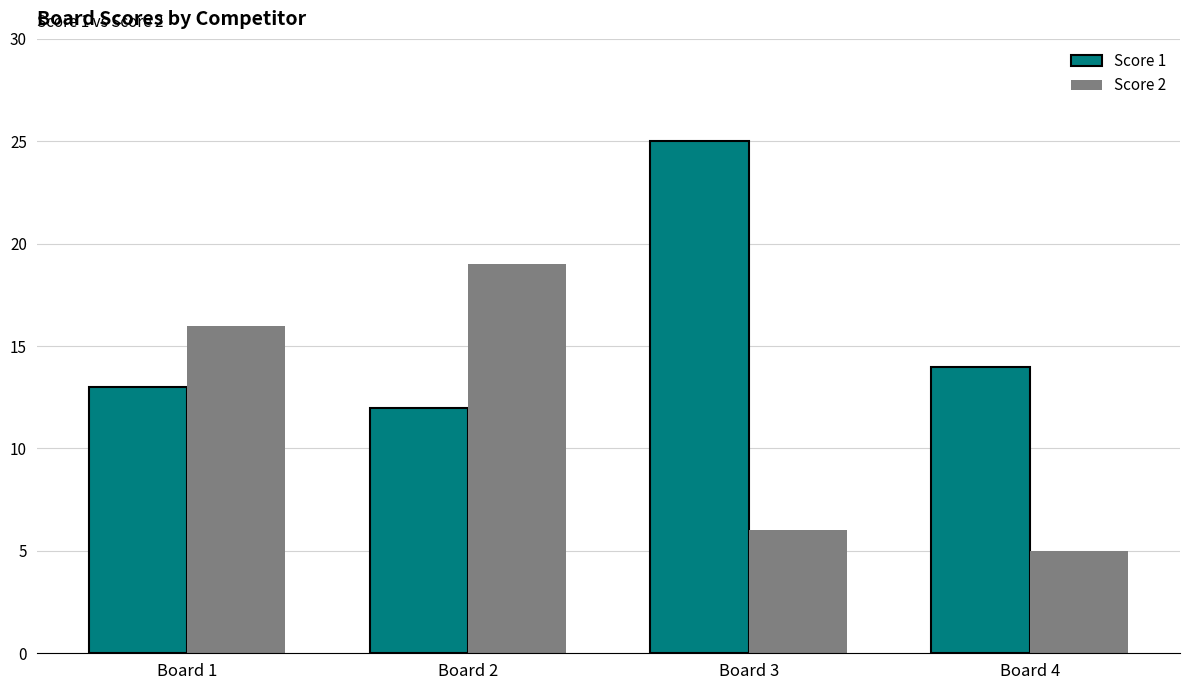

Which series has the largest range (max minus min)?

Score 2